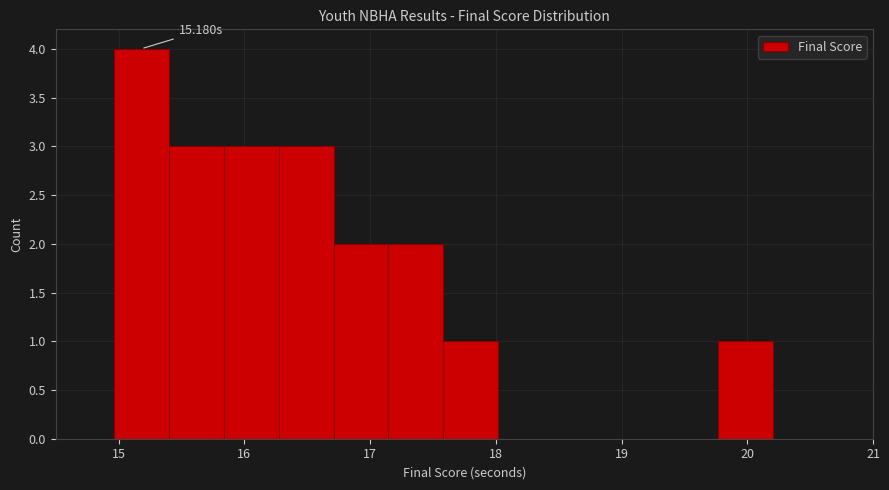

Over which range of the x-axis is the bar tallest?

15.0 to 15.4